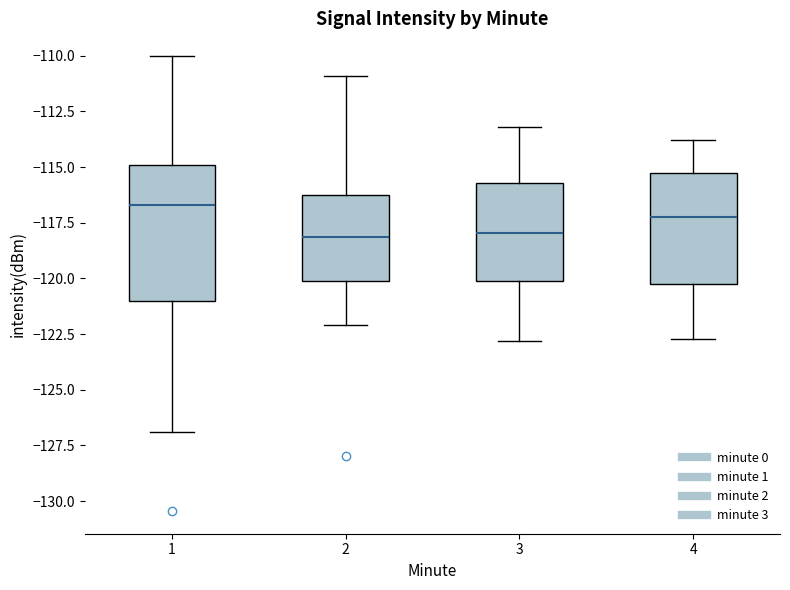

Where does the median line of the box at x = 2 sit on the y-axis? The values are not printed on the chart, so give them approximately, as read against the axis.

-118.0